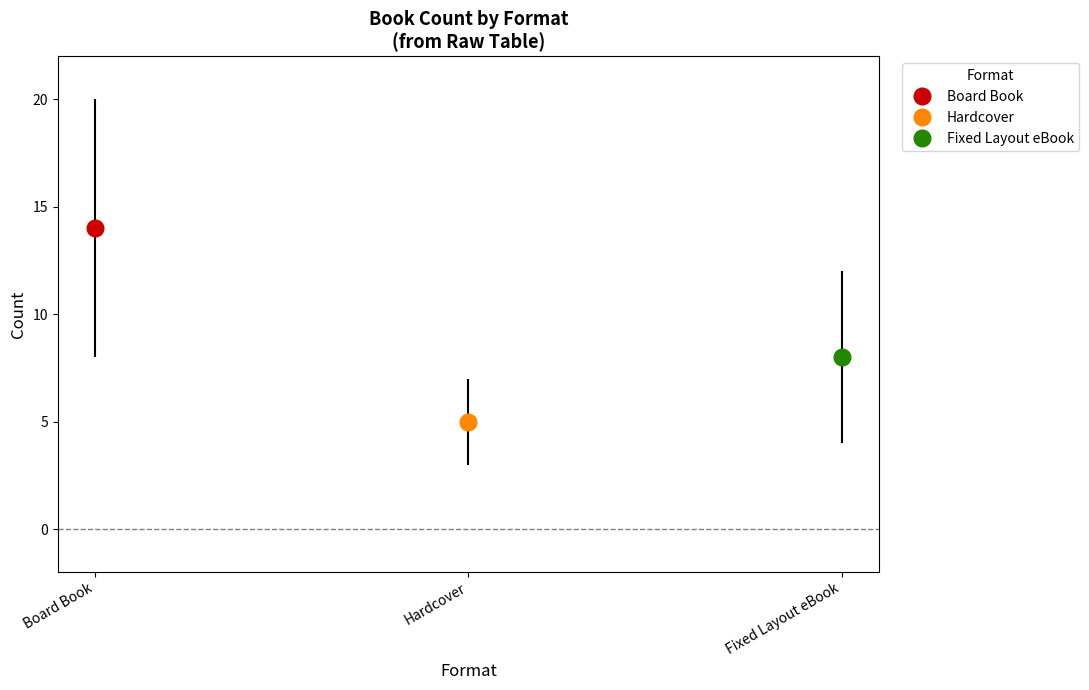

Reading left to right, list all the values displayed in this chart.

Board Book=14	Hardcover=5	Fixed Layout eBook=8